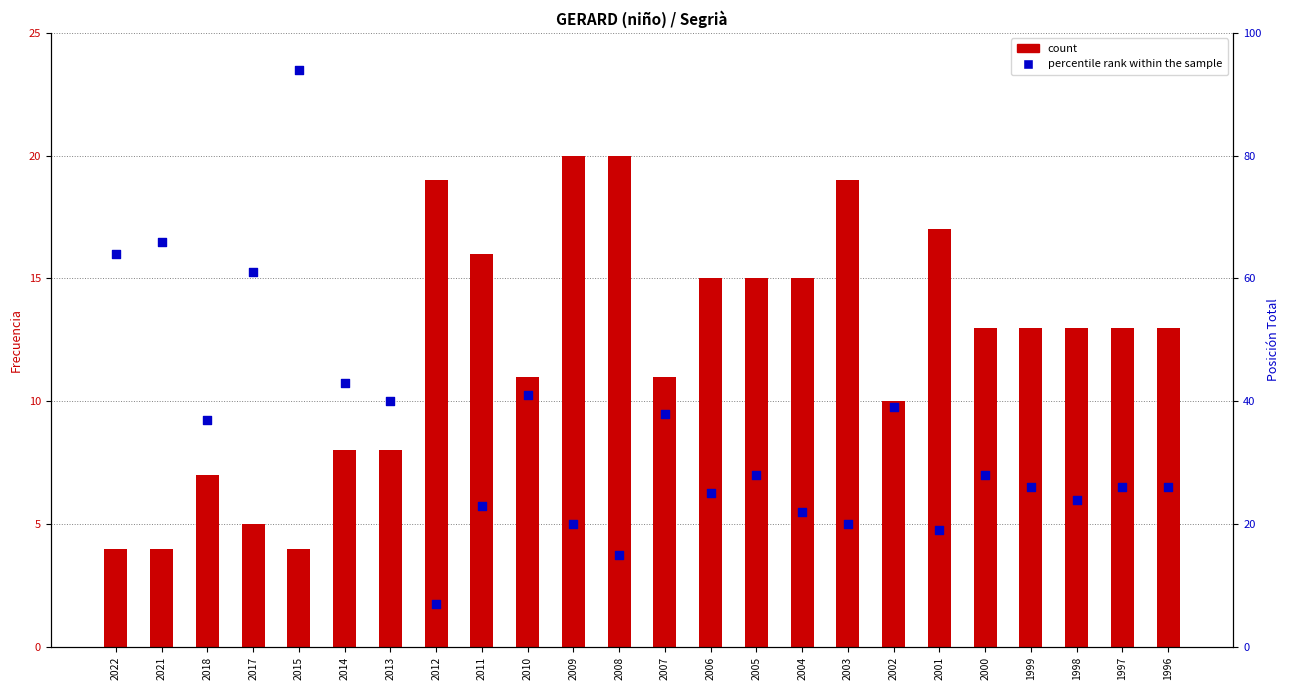

At which category is the sum across all series the highest?

2015